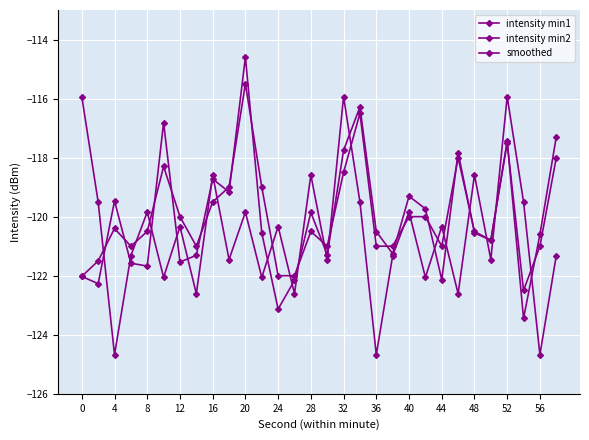

How many lines are shown in the chart?

3